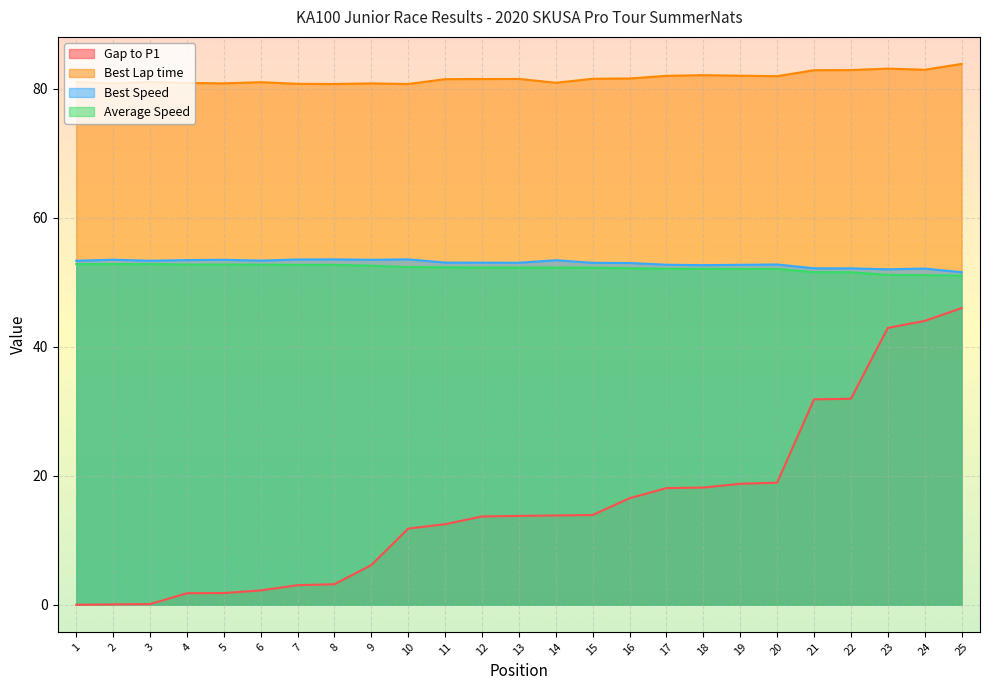

Which has a higher value, 4 or 24?

24